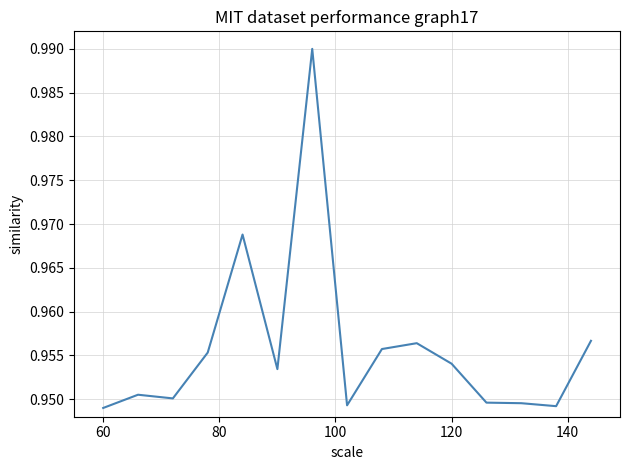

True or false: the data shows 0.5 at 60.

False